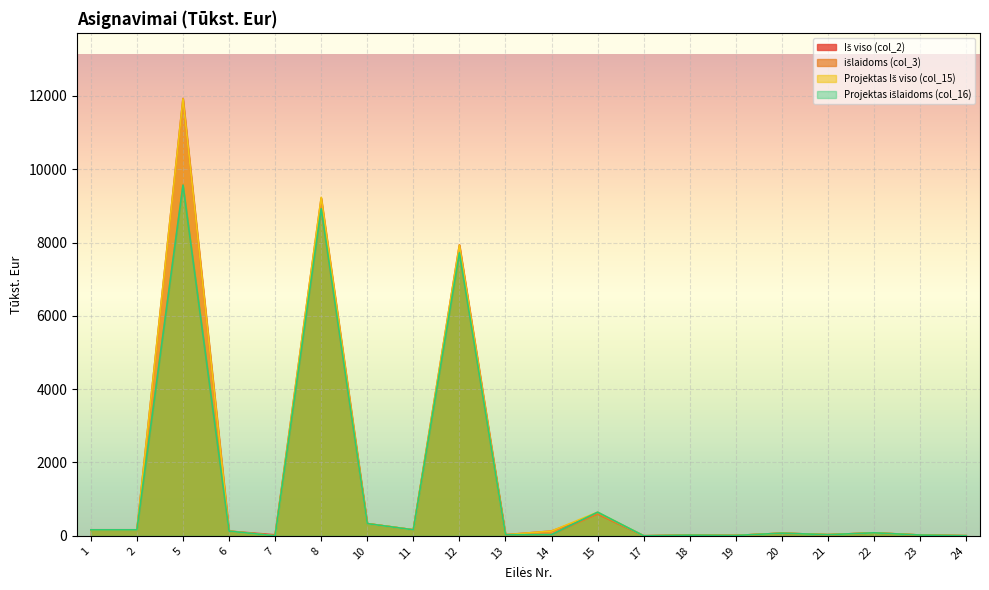

Where is the first local maximum for Projektas išlaidoms (col_16)?

5